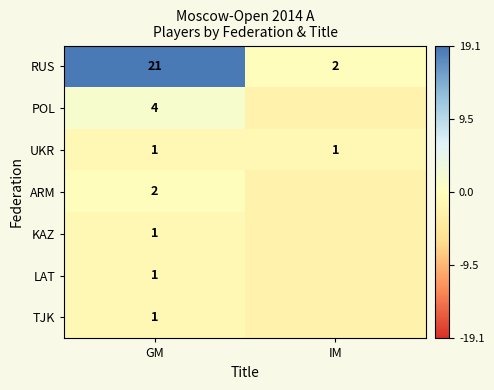

List the labels in order of RUS value, smallest first.

IM, GM